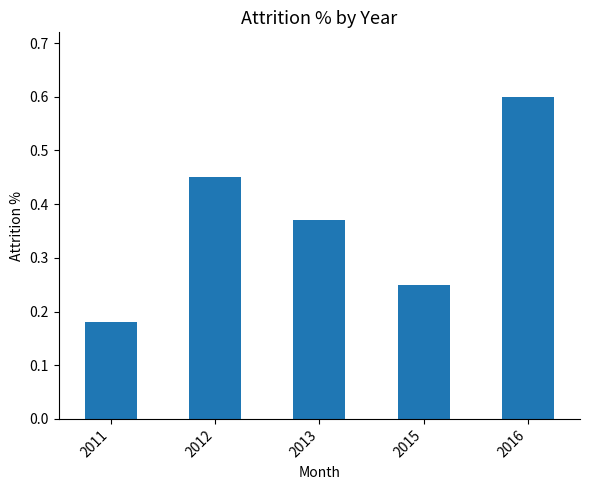

What is the change in value from 2013 to 2015?

-0.1